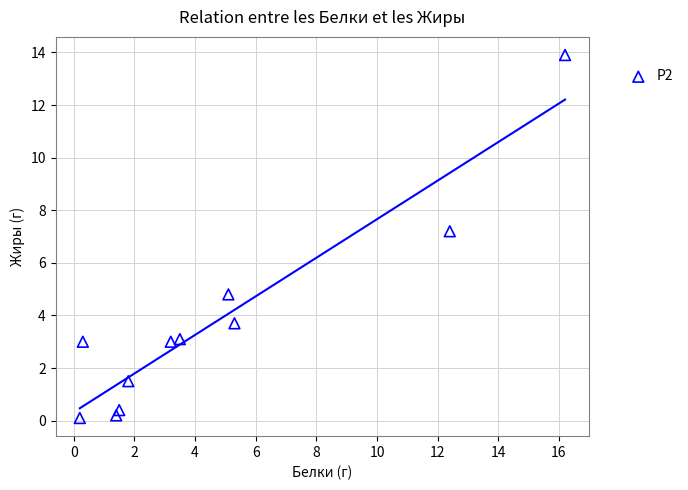

What Y value in the scatter plot is closest to 7?

7.2